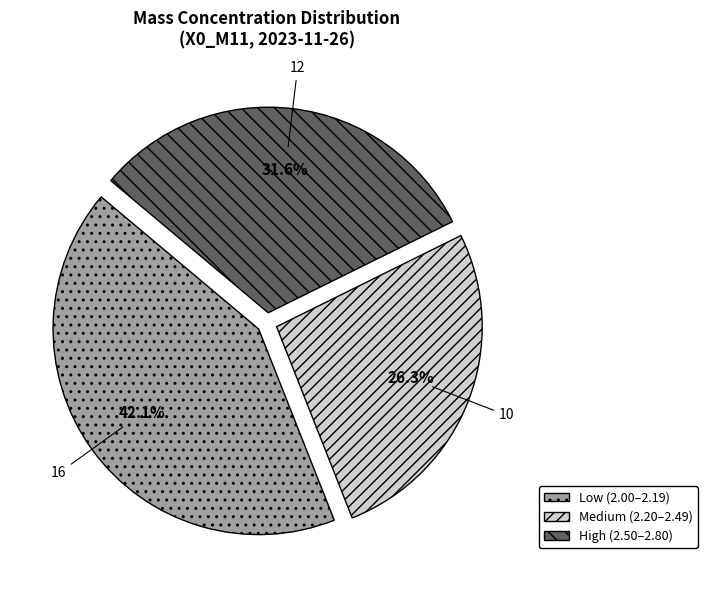

To the nearest percent, what is the difference between the largest and smallest slice percentages?

16%